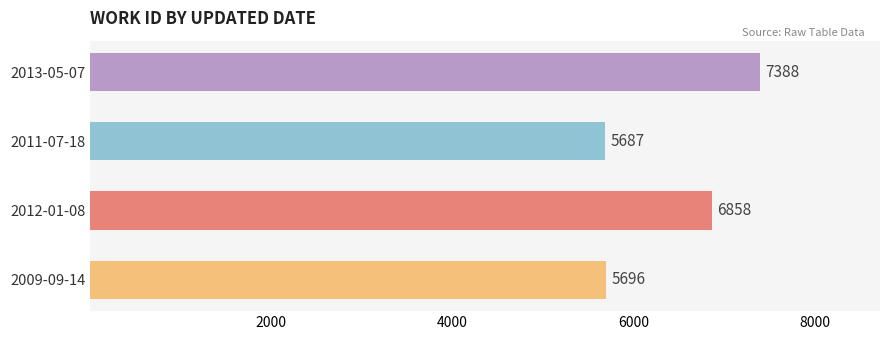

What is the approximate value at 2011-07-18, to the nearest 10?

5690